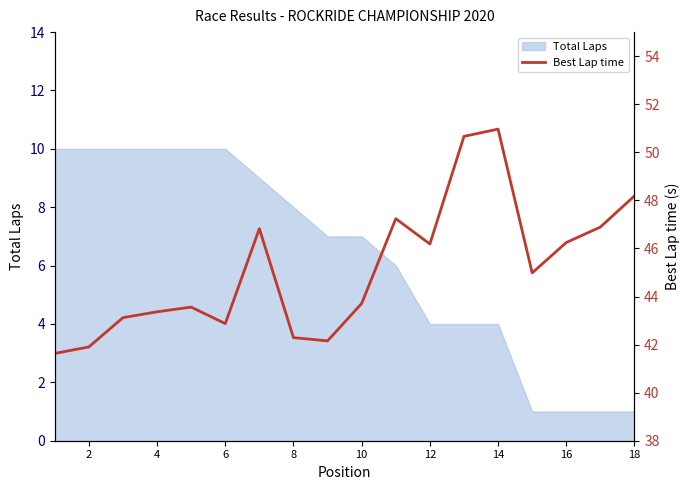

Reading right to left, extract all data points from this chart.

48.2	46.9	46.2	45.0	51.0	50.7	46.2	47.2	43.7	42.2	42.3	46.8	42.9	43.6	43.4	43.1	41.9	41.6